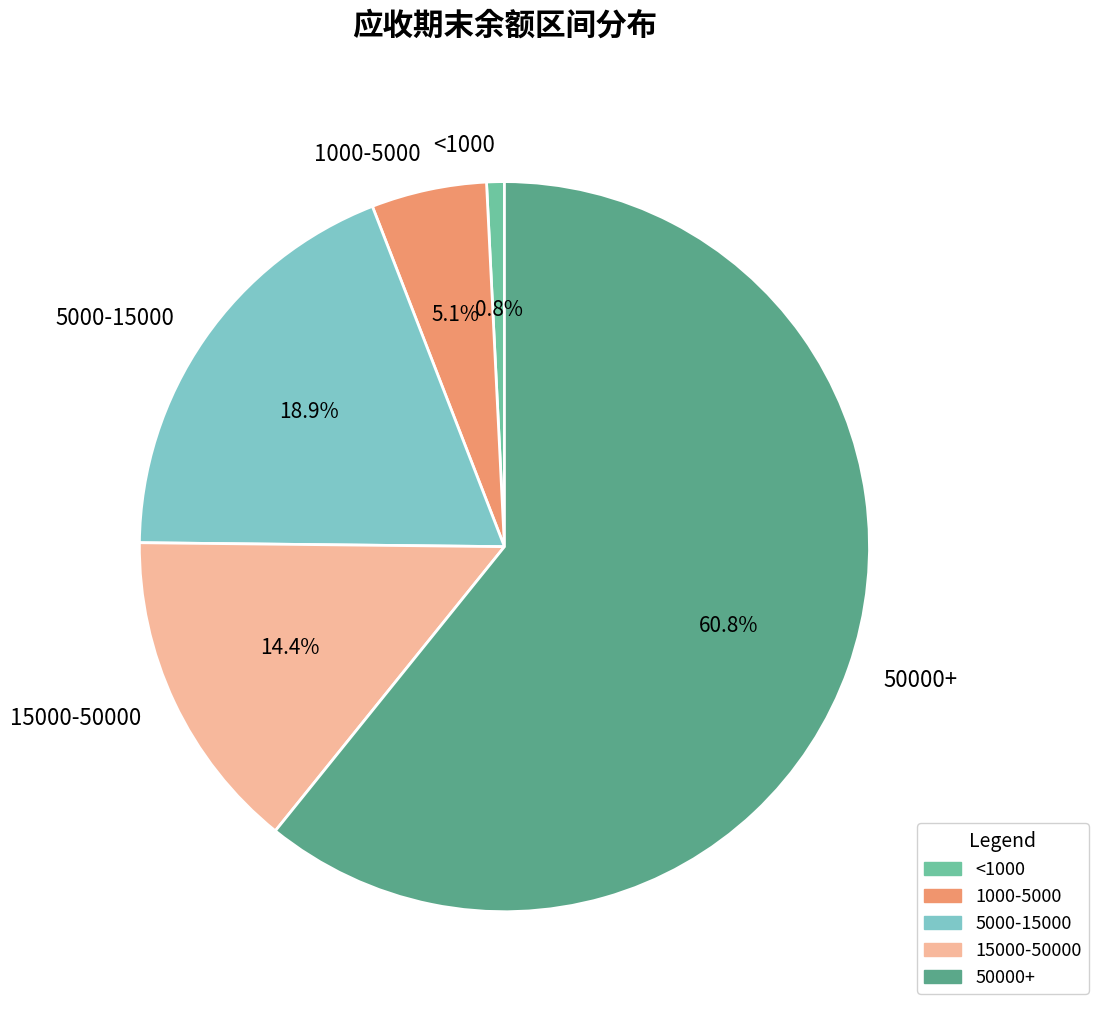

What is the largest slice in the pie chart?

50000+